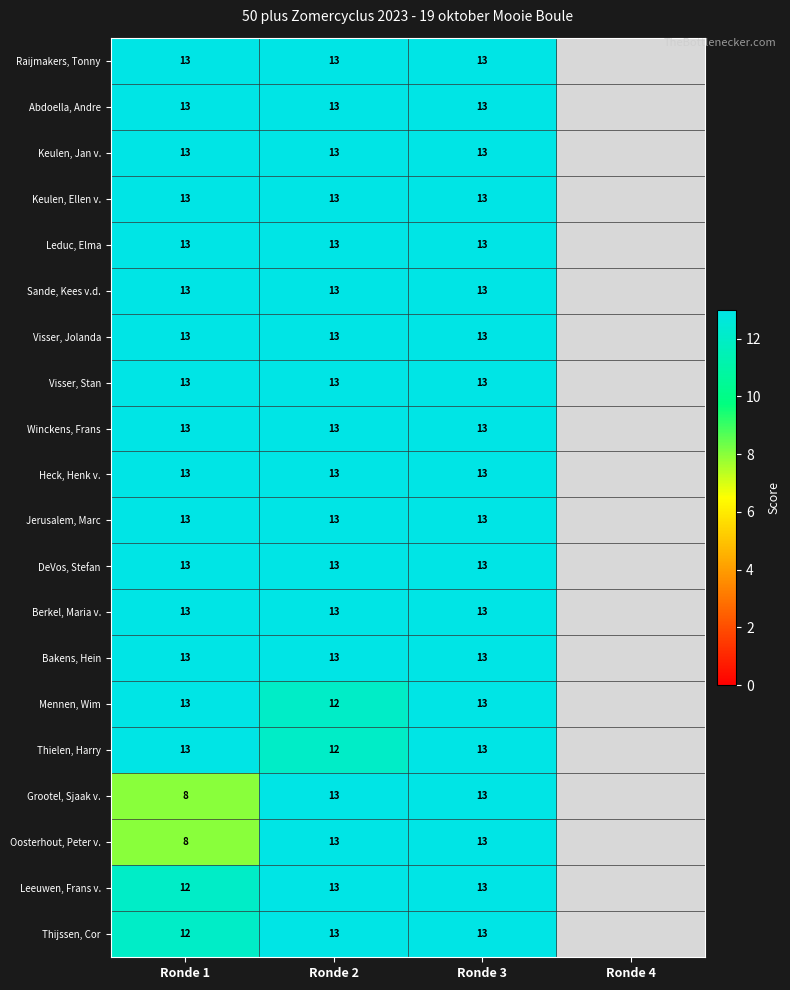

The Sande, Kees v.d. series shows 18 at Ronde 1. True or false?

False